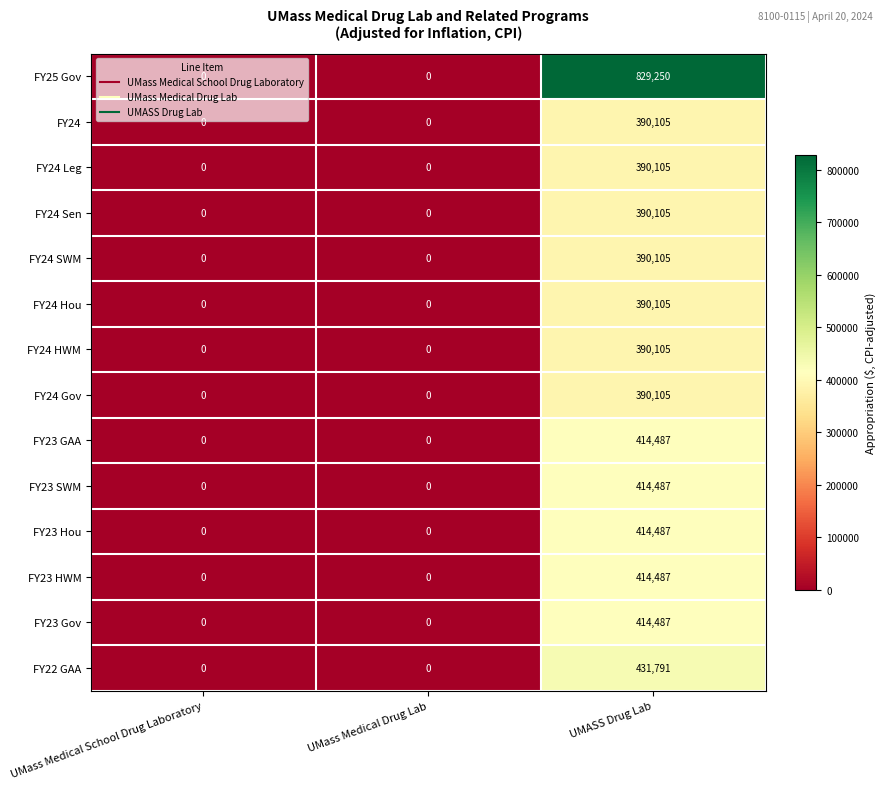

Is it true that FY24 Hou equals 0 at UMass Medical Drug Lab?

True